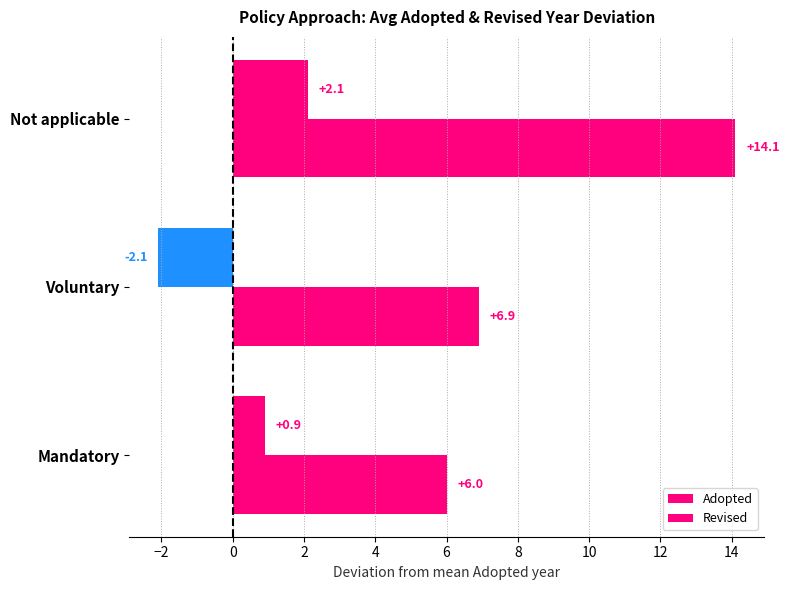

Reading left to right, what are all the values shown in this chart?

Adopted: 0.9	-2.1	2.1
Revised: 6.0	6.9	14.1